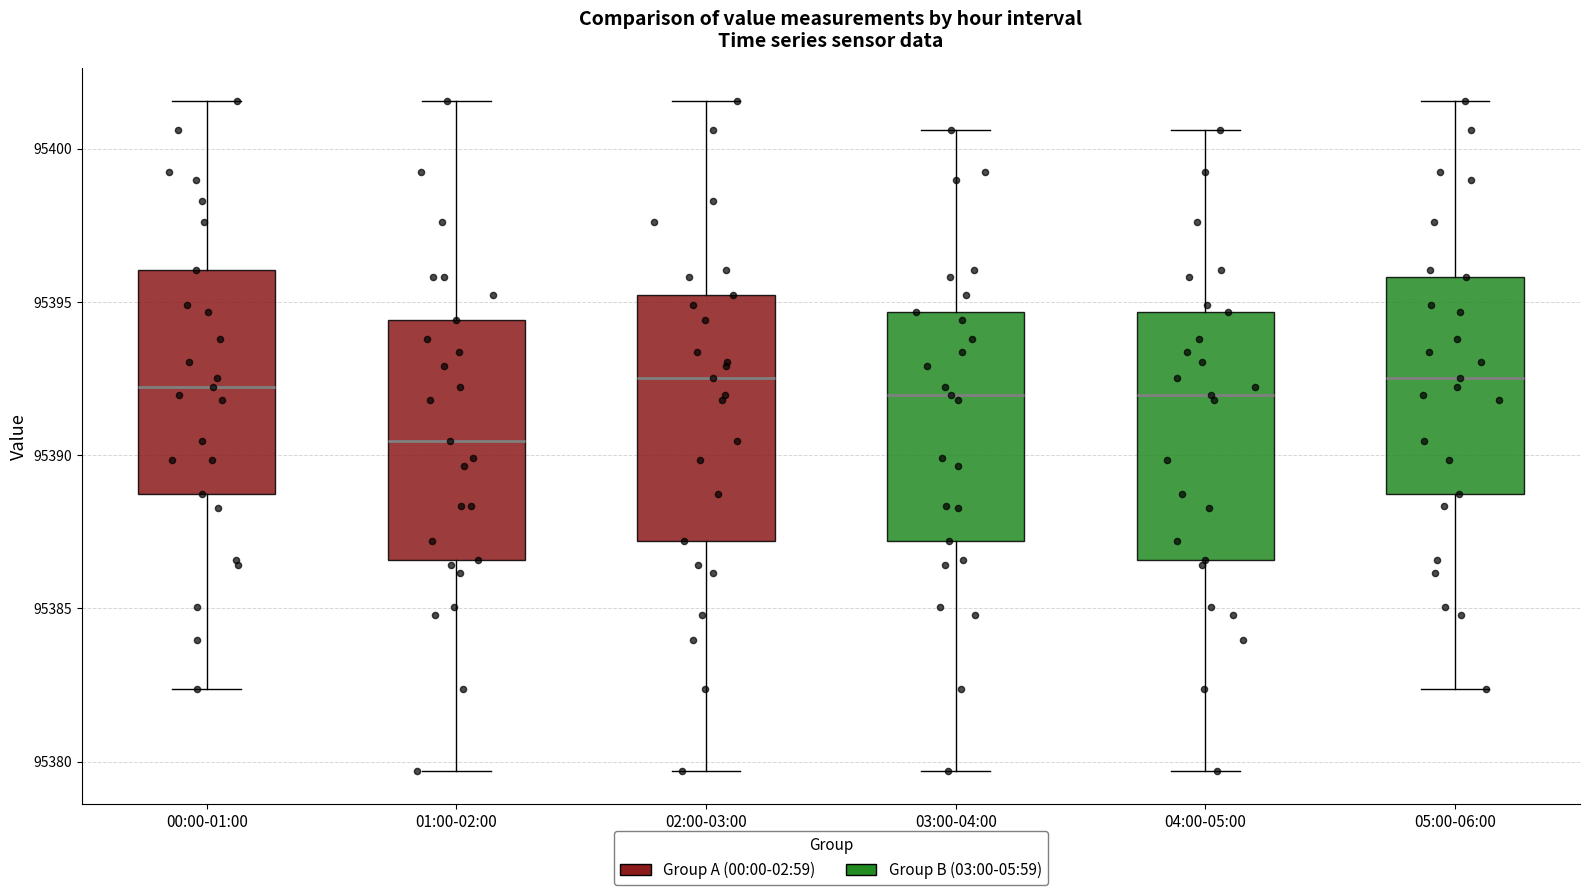

Where does the lower whisker of the box for 00:00-01:00 end on the y-axis? The values are not printed on the chart, so give them approximately, as read against the axis.

95382.5